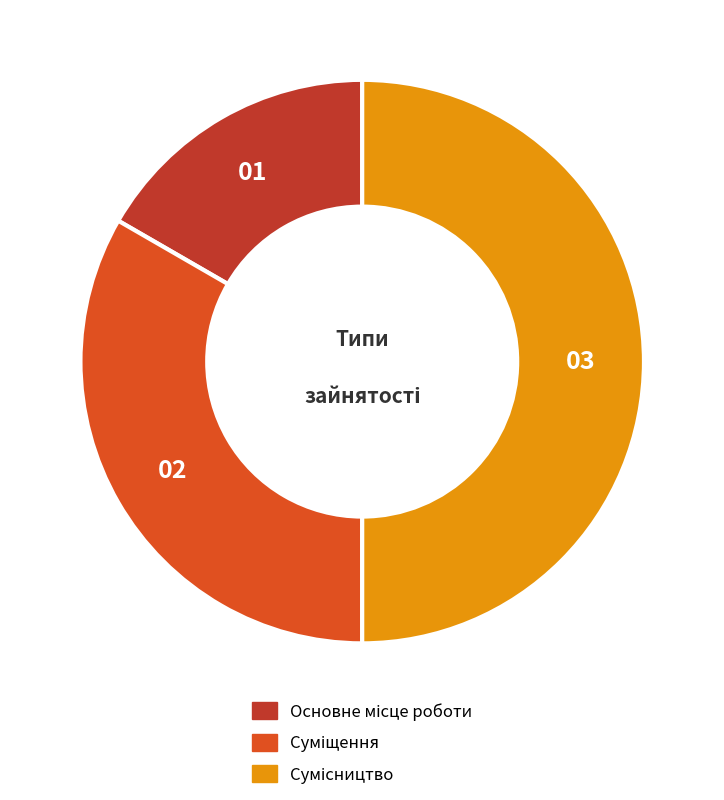

Which category has the smallest portion of the pie?

Основне місце роботи